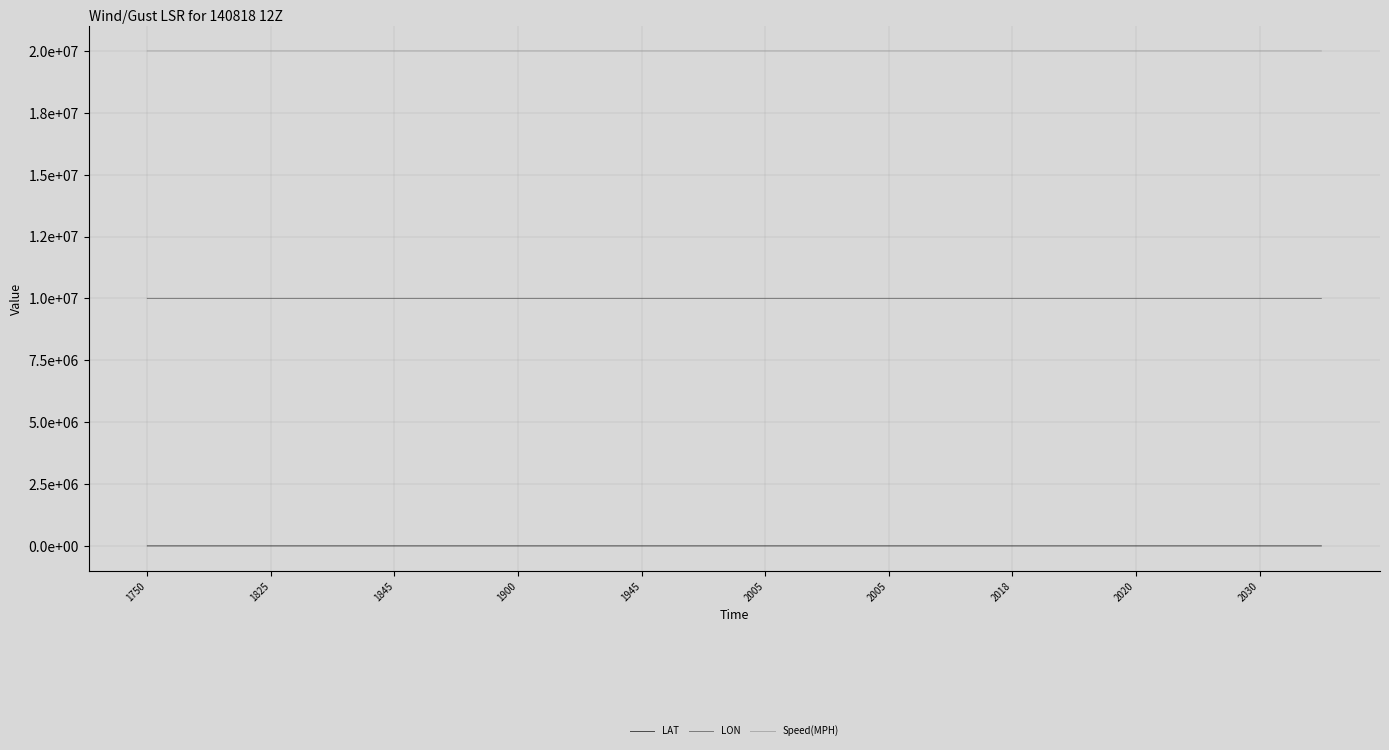

At how many categories does at least one series exceed 2648298?

20